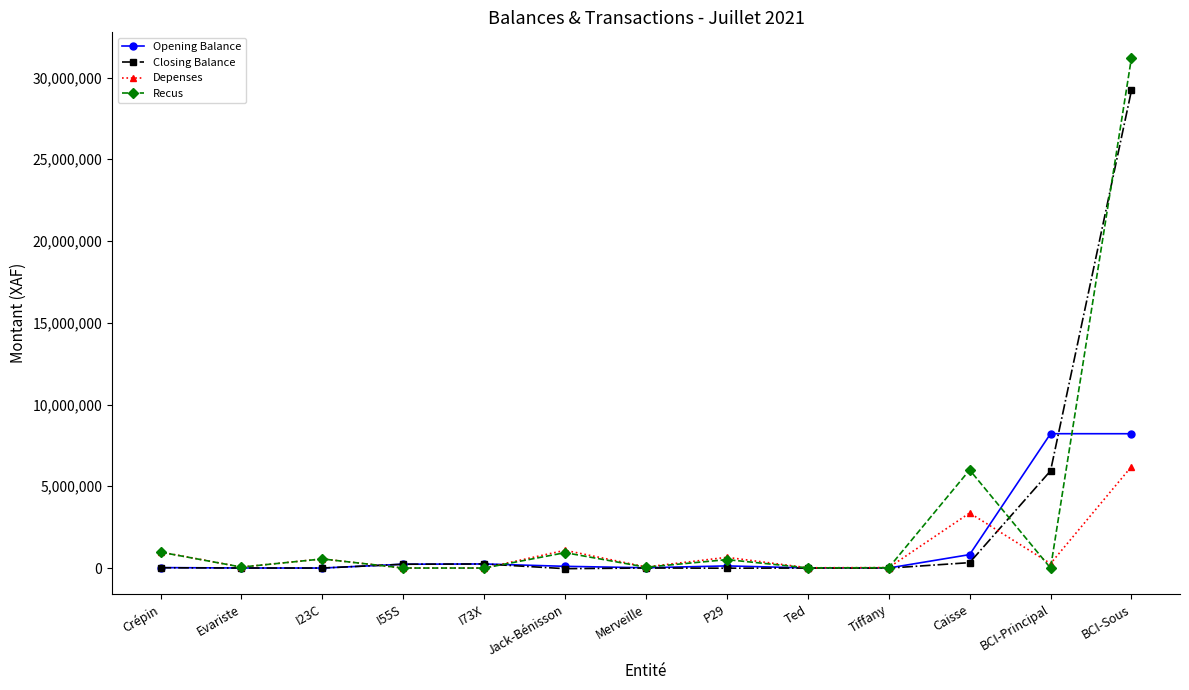

What is the smallest value displayed?

-38650